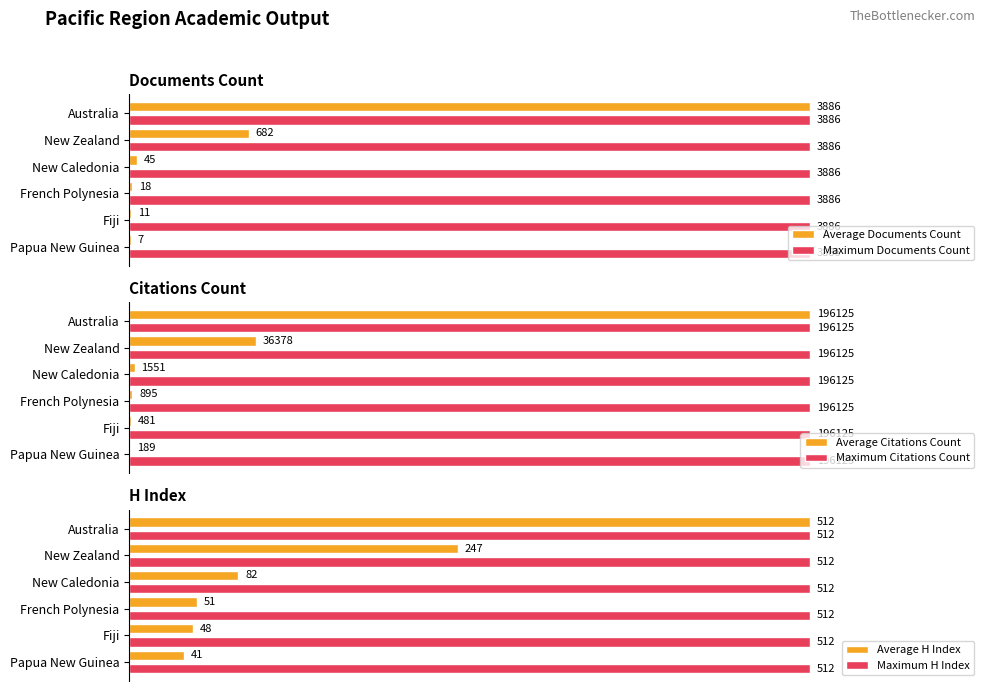

Count the number of categories in the chart.

6